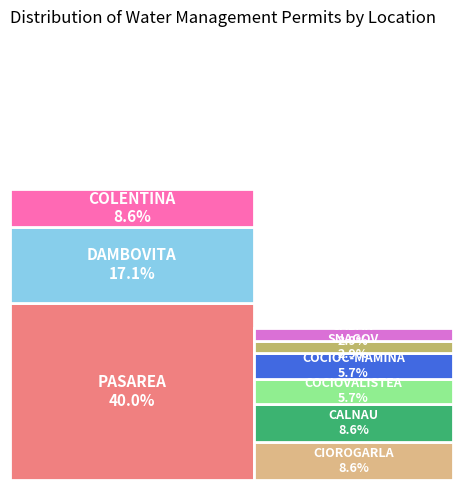

How many slices are in this pie chart?

9